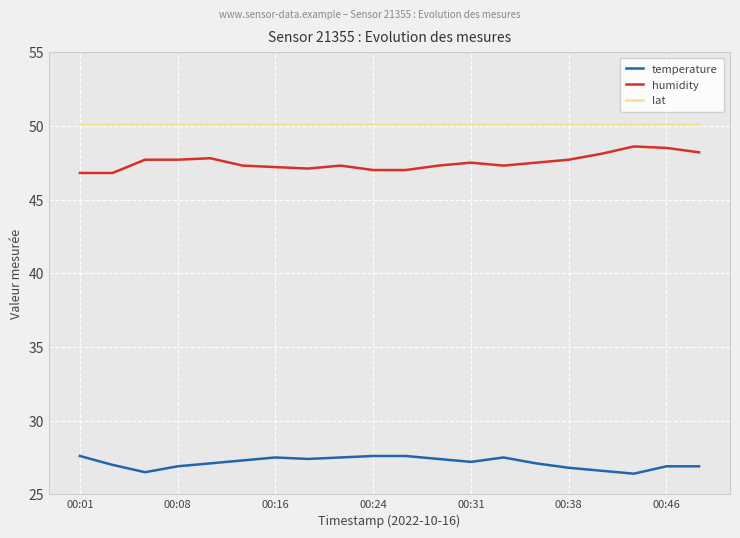

Count the number of categories in the chart.

20